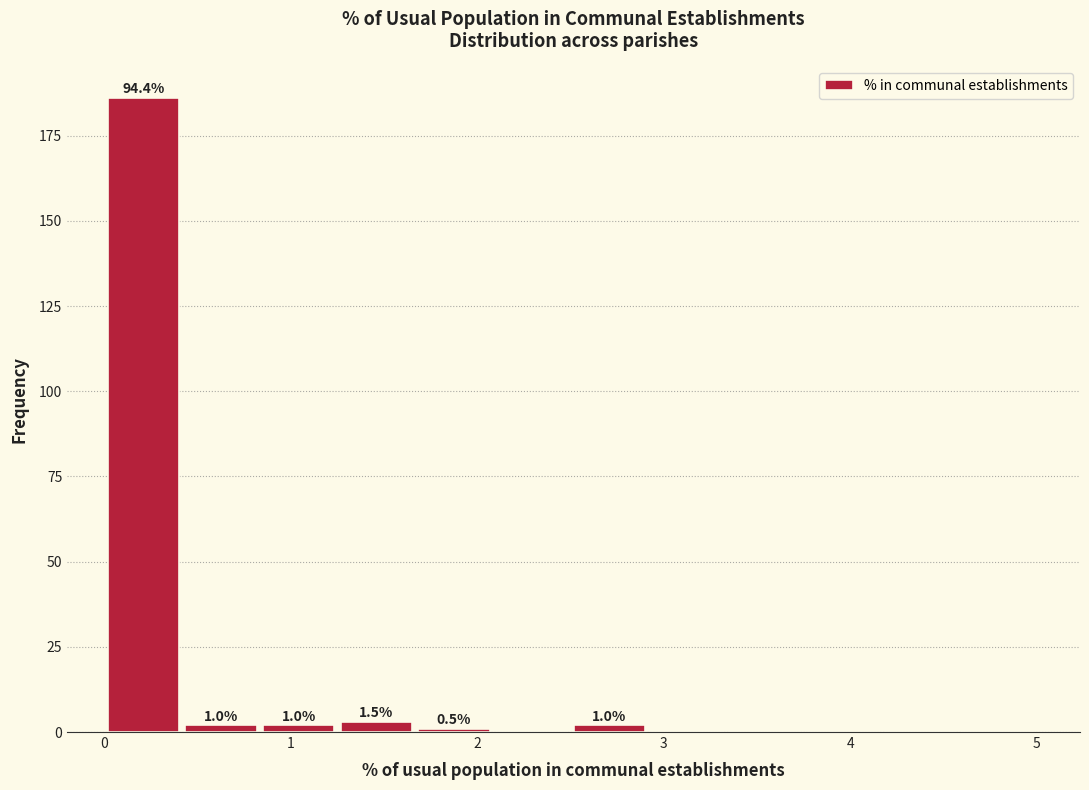

Over which range of the x-axis is the bar tallest?

0.0 to 0.4